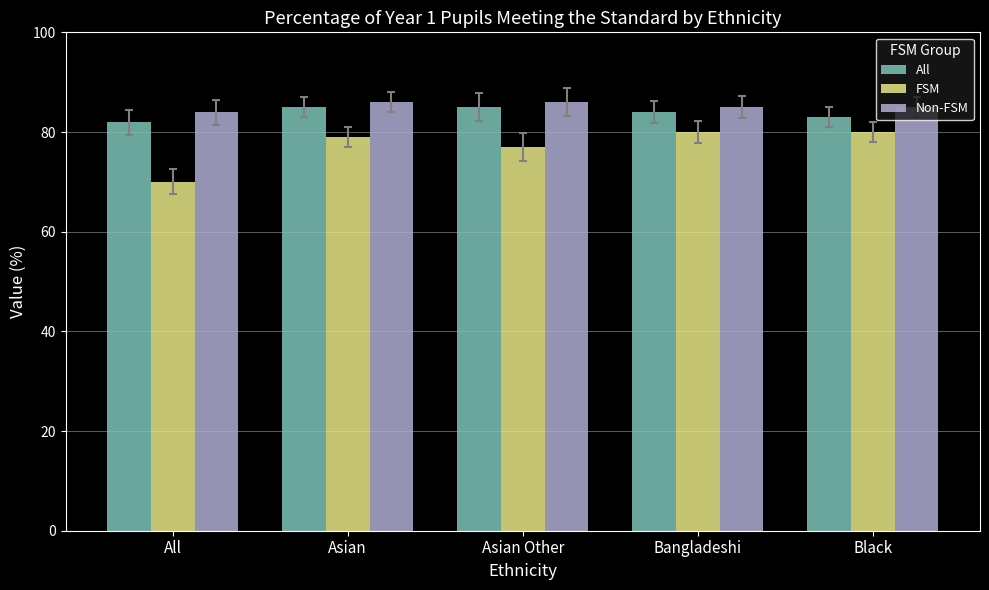

What value does the All series have at Asian Other?

85